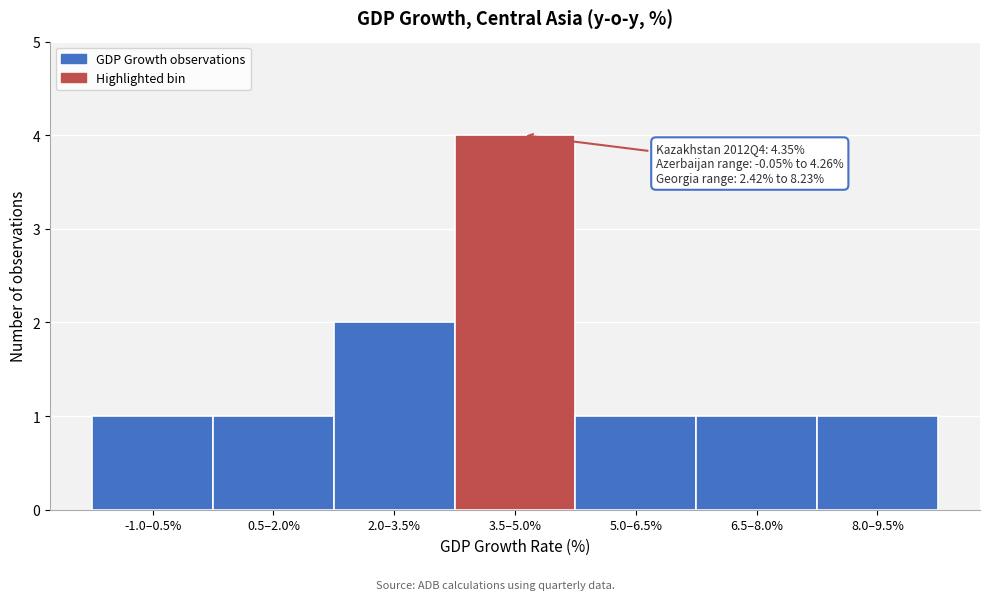

Reading left to right, list all the values displayed in this chart.

-1.0–0.5%=1	0.5–2.0%=1	2.0–3.5%=2	3.5–5.0%=4	5.0–6.5%=1	6.5–8.0%=1	8.0–9.5%=1